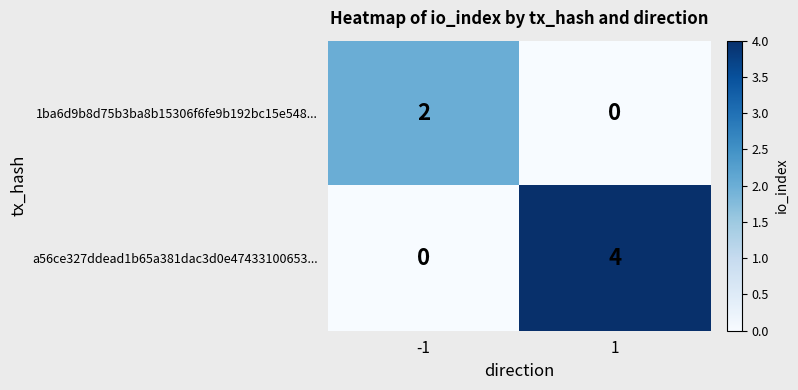

Which series has the largest range (max minus min)?

a56ce327ddead1b65a381dac3d0e47433100653...